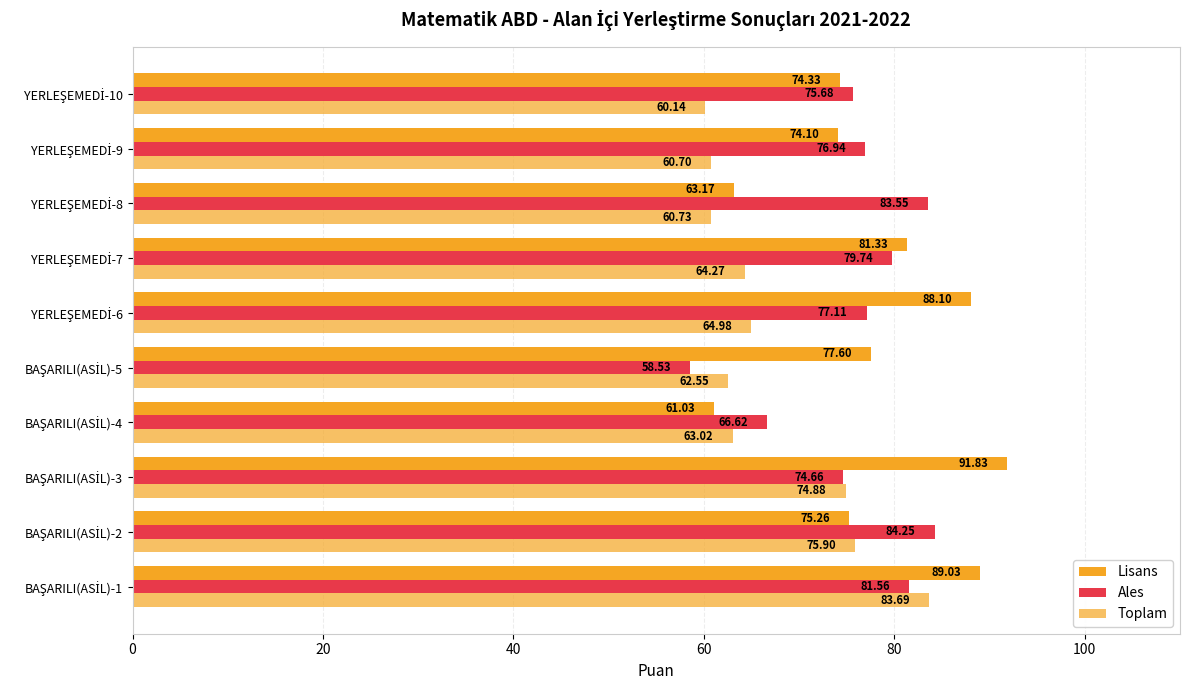

How many data points does each series have?

10